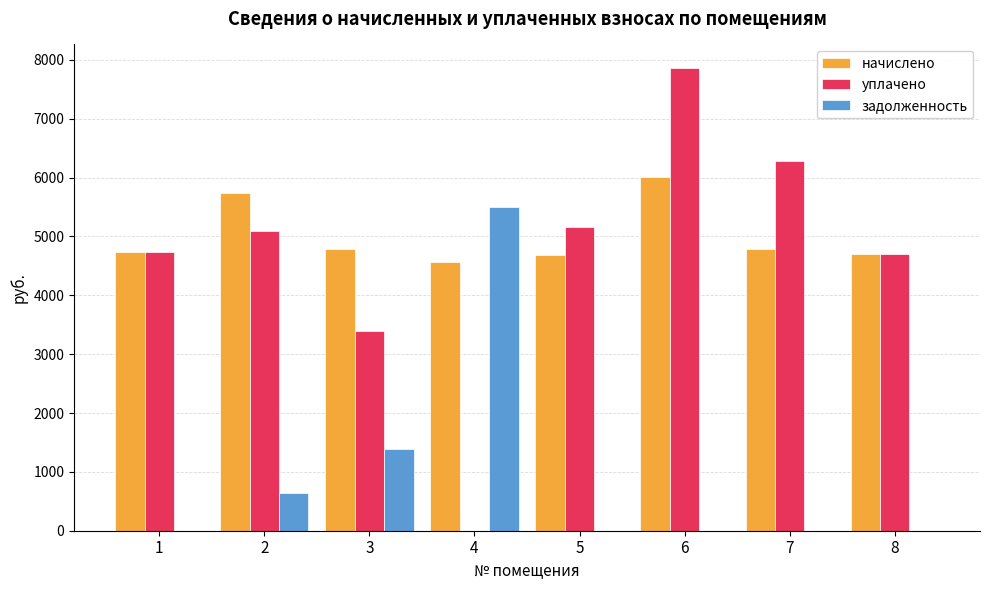

Which series has the widest spread of values?

уплачено